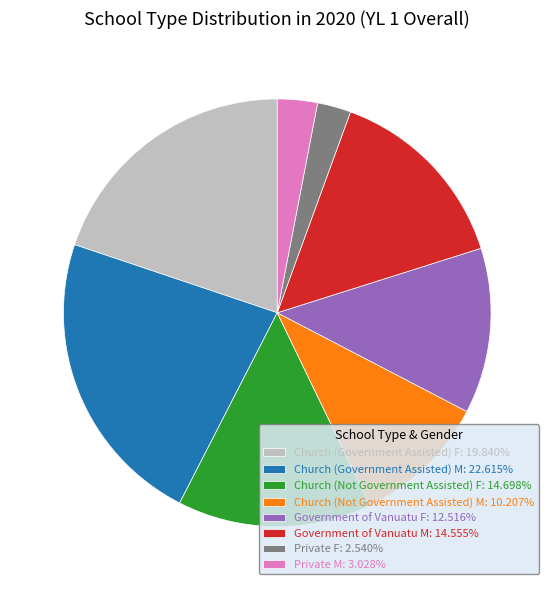

Is the sum of Church (Not Government Assisted) M: 10.207% and Private F: 2.540% greater than half?

No